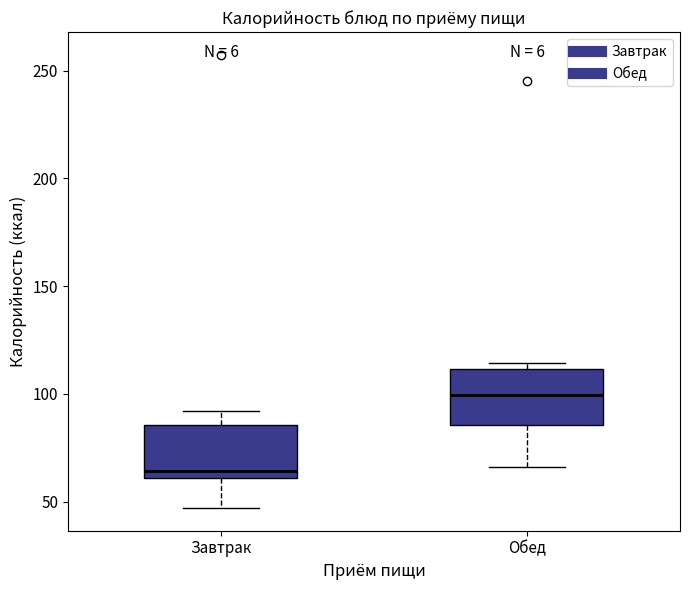

Which box has the highest median line?

Обед